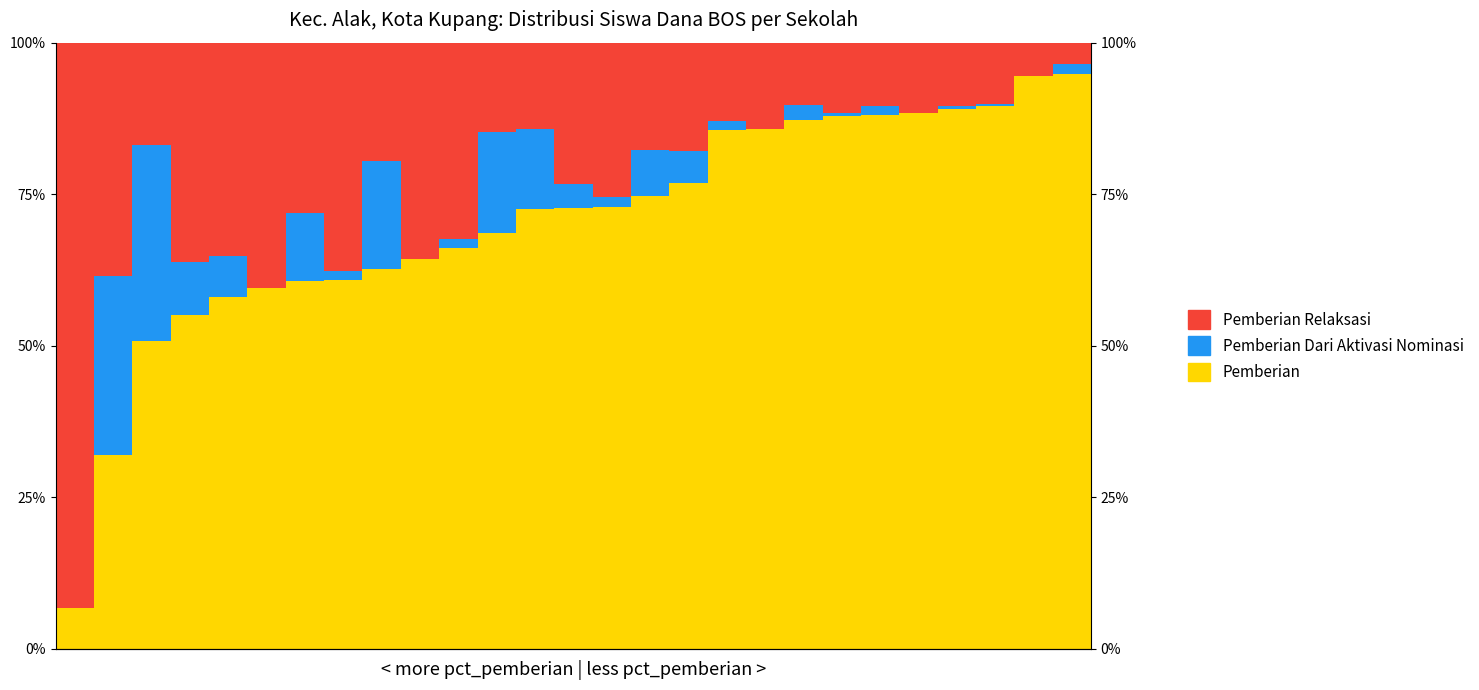

What is the difference between the second highest and minimum values in the Pemberian Relaksasi series?

36.9